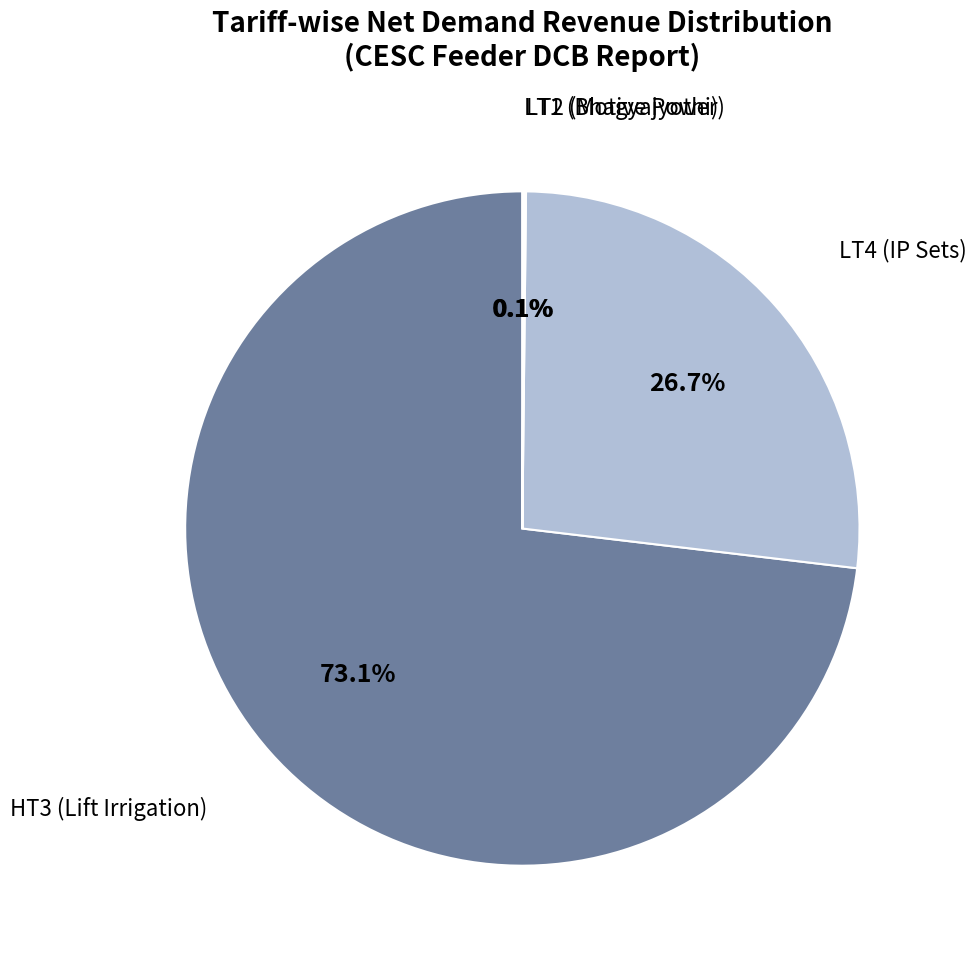

Does any single category account for the majority?

Yes